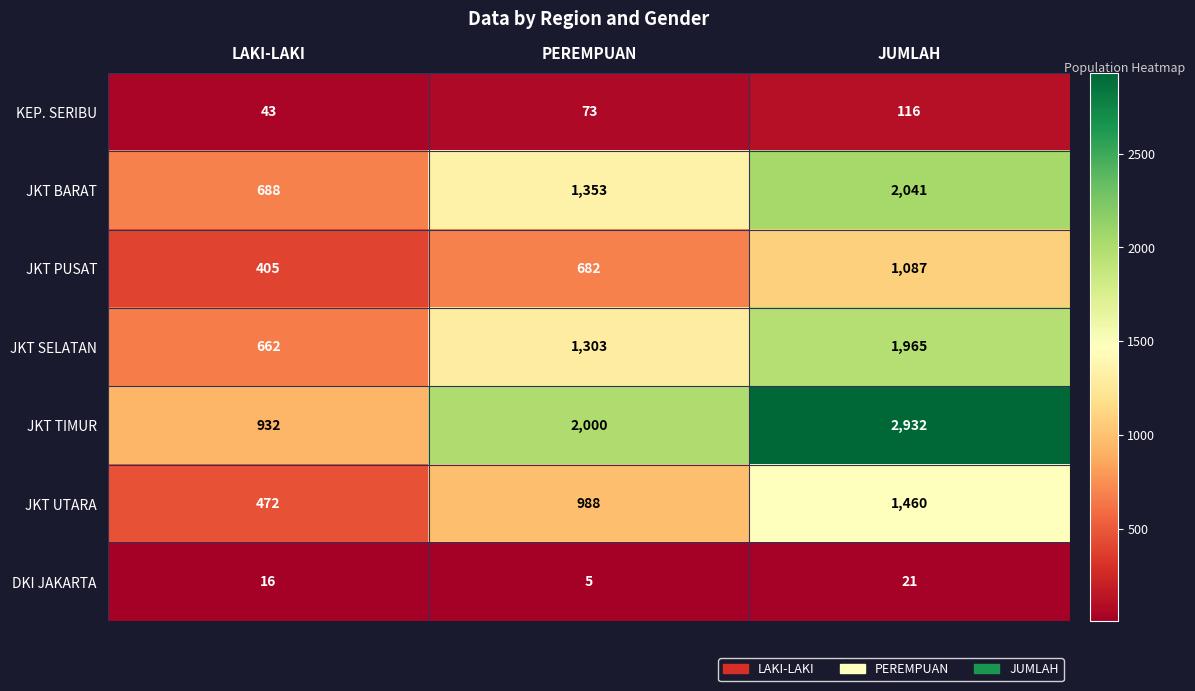

Between LAKI-LAKI and PEREMPUAN, which series saw the biggest shift?

JKT TIMUR